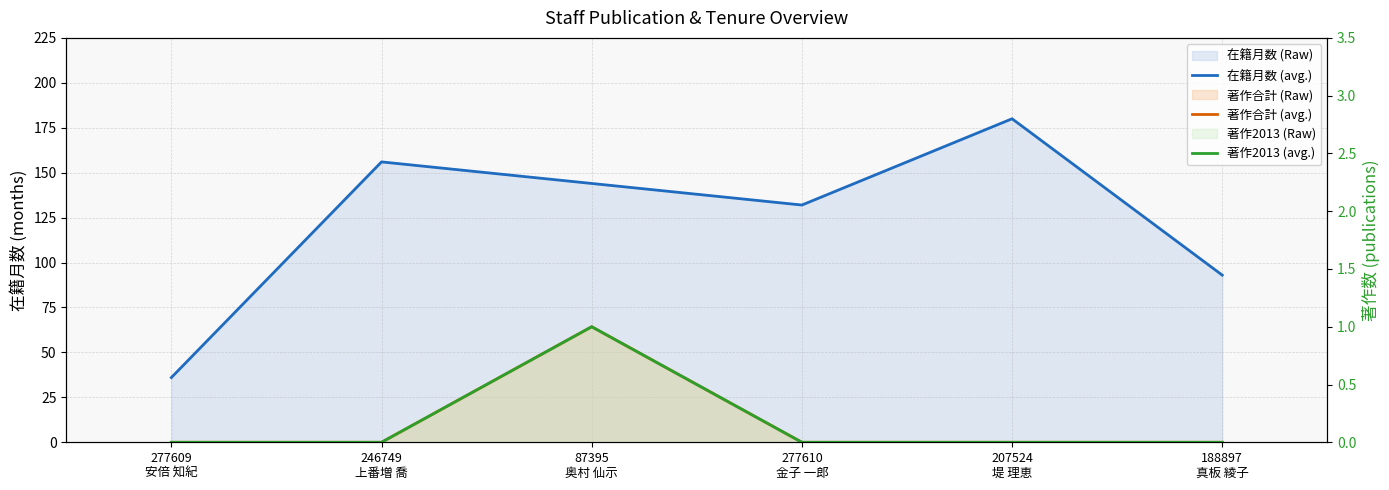

Where is 著作合計 (avg.) nearest to the value 0?

277609
安倍 知紀